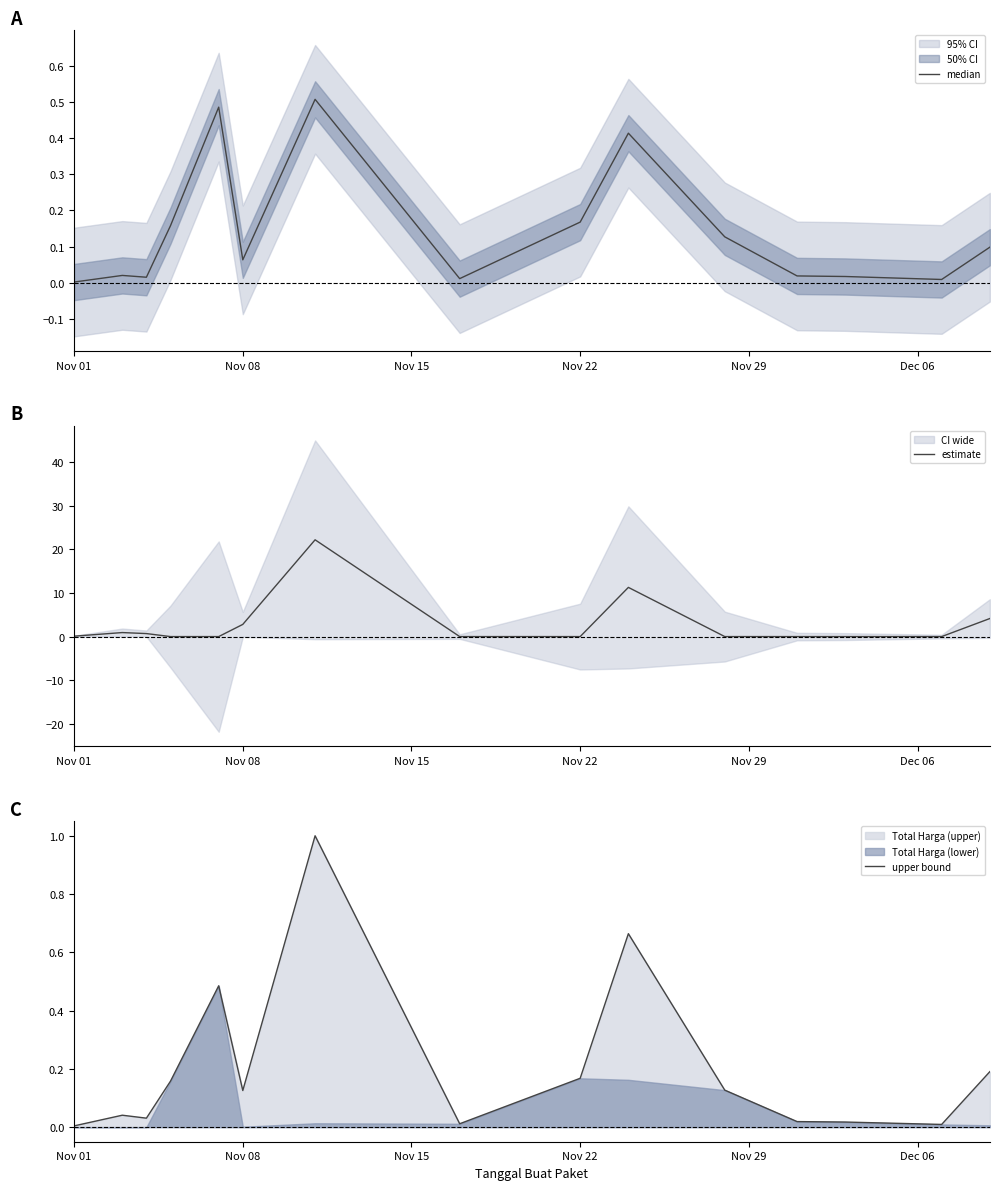

After their last crossing, which series has the higher values: estimate or median?

estimate